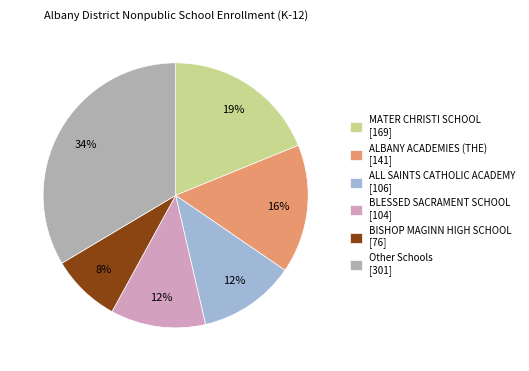

To the nearest percent, what is the combined percentage of BLESSED SACRAMENT SCHOOL [104] and BISHOP MAGINN HIGH SCHOOL [76]?

20%